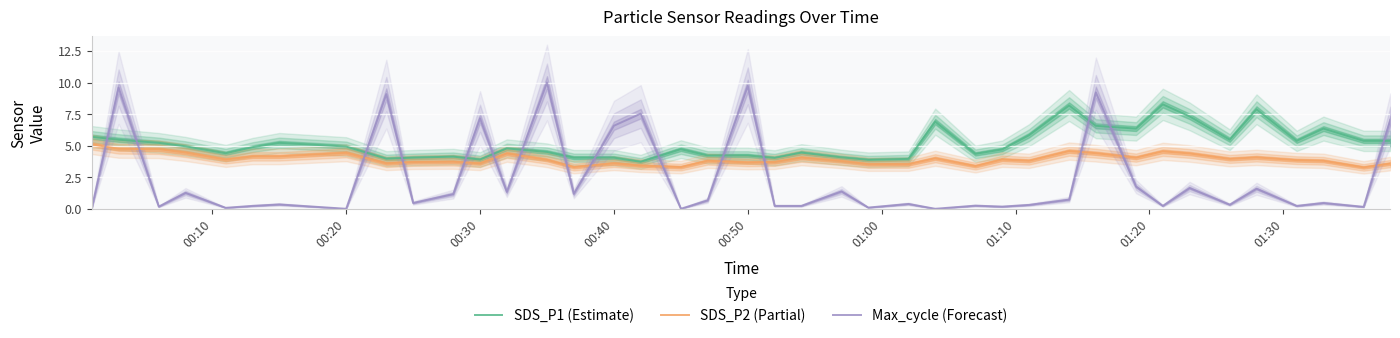

How many positive values does the Max_cycle (Forecast) series have?

37